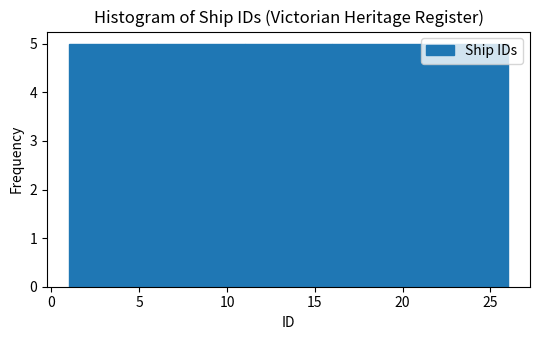

Reading left to right, list every bar in this chart as the range it spans on the x-axis followed by its height. The values are not printed on the chart, so give them approximately, as read against the axis.

1 to 6: 5
6 to 11: 5
11 to 16: 5
16 to 21: 5
21 to 26: 5